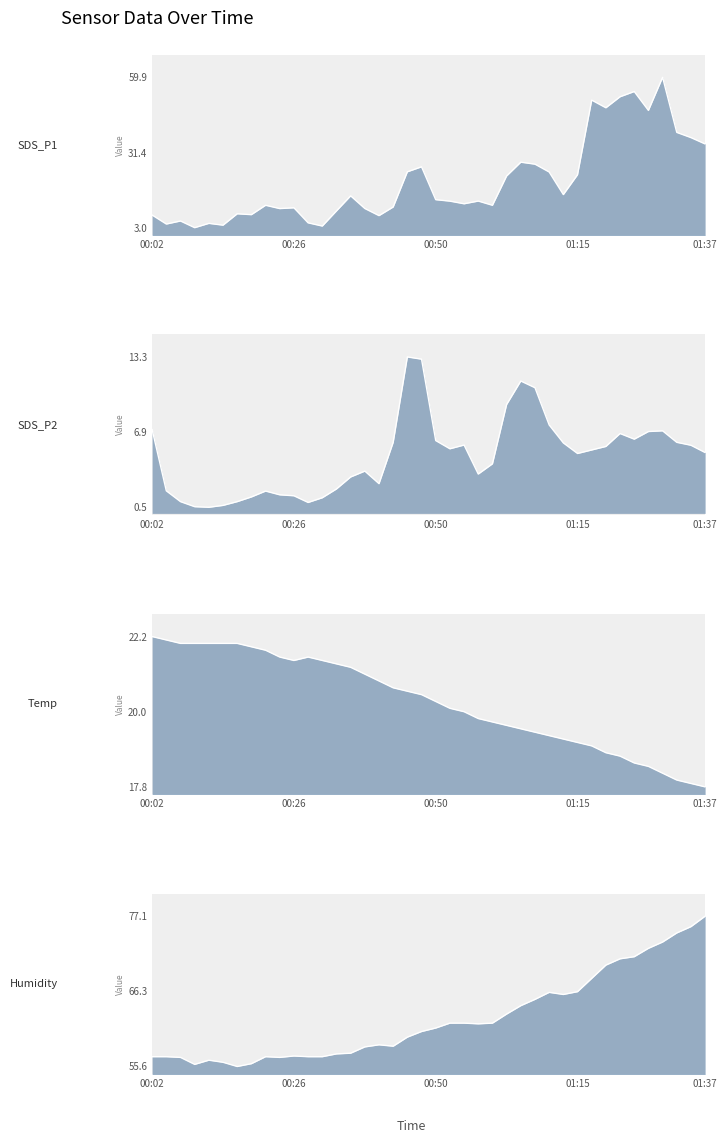

At which category does the chart reach its peak across all series?

01:37